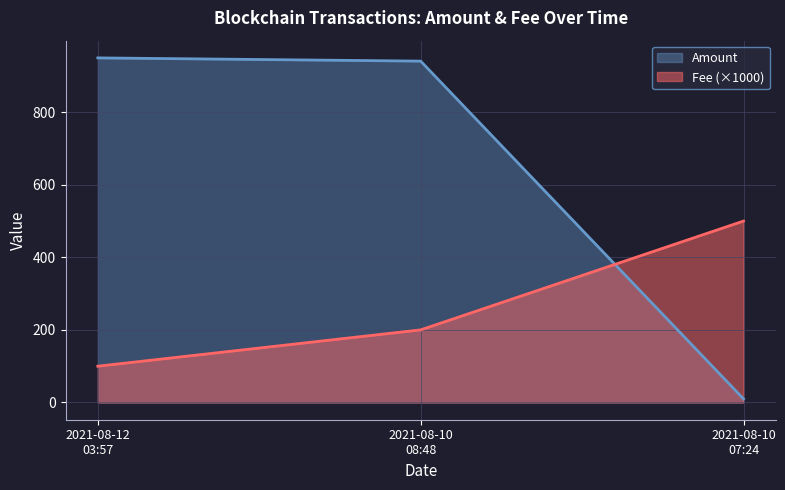

Which series has the largest total across all categories?

Amount